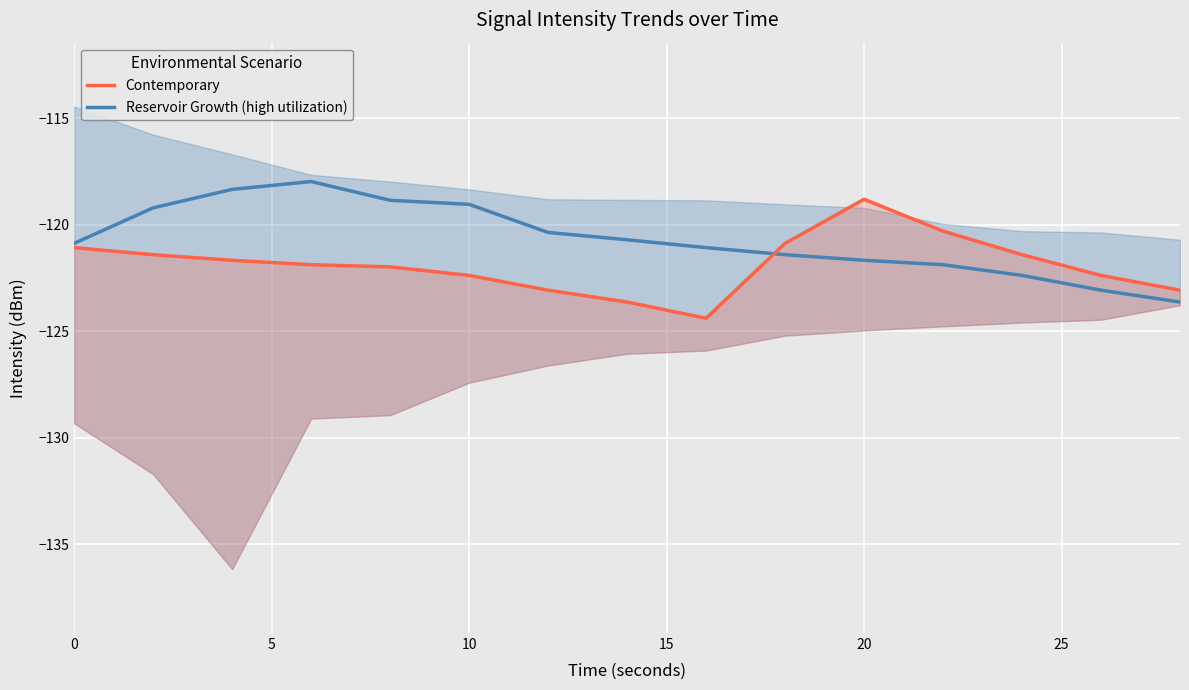

Which series has the widest spread of values?

Reservoir Growth (high utilization)